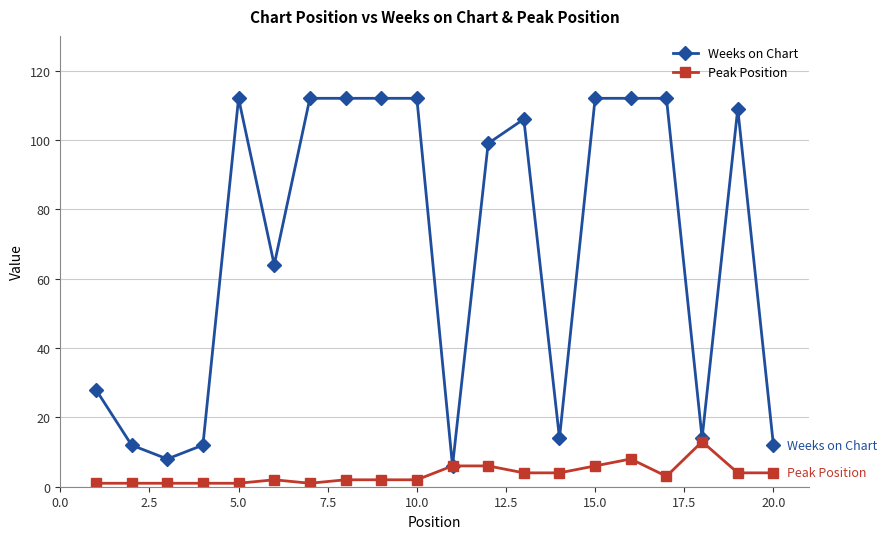

Does the chart have visible grid lines?

Yes